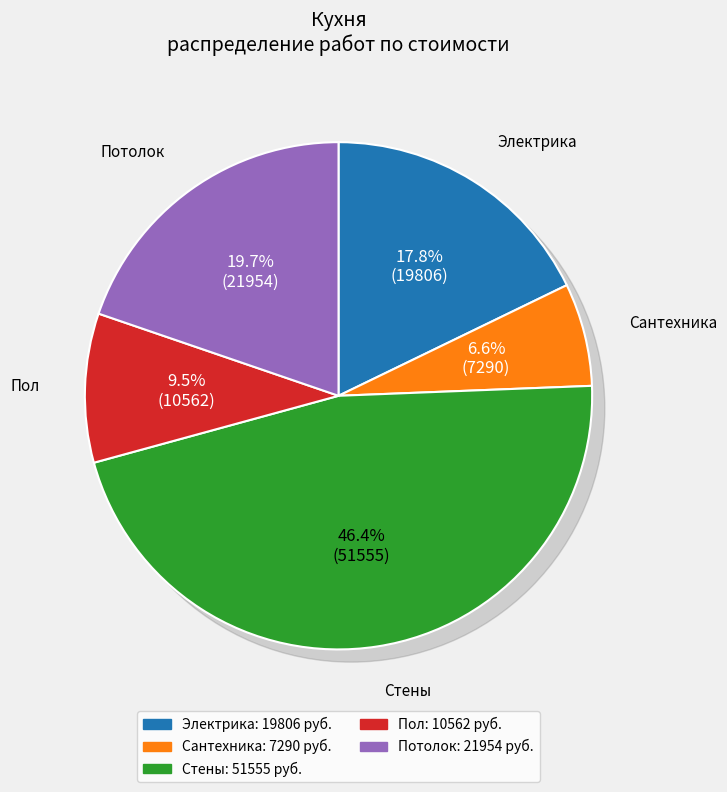

Does Потолок represent more than half of the total?

No